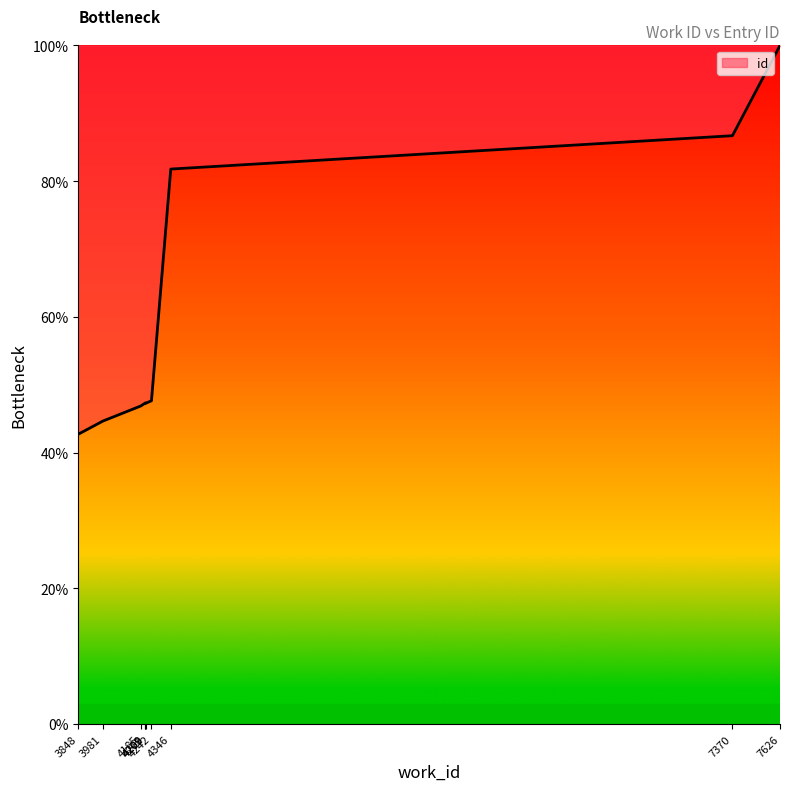

Count the number of categories in the chart.

10